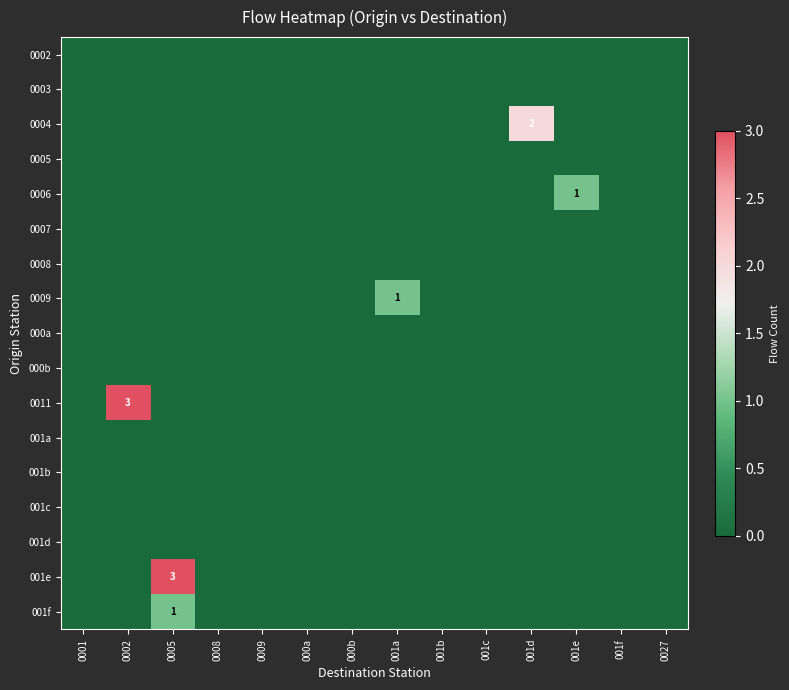

What is the difference between the highest and lowest values at 0002?

3